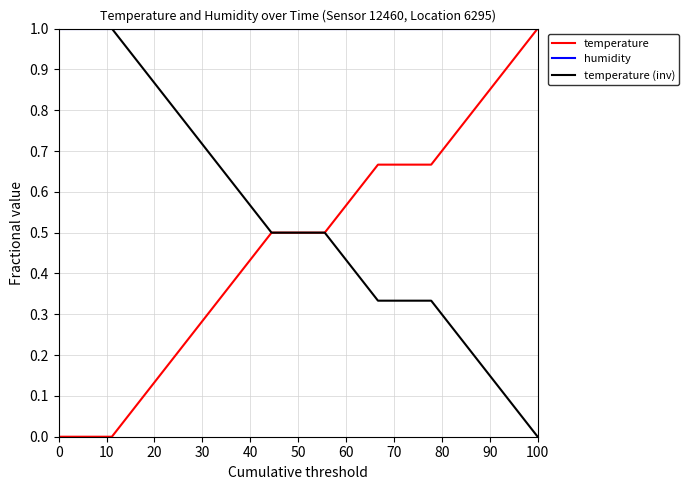

What is the maximum value for temperature (inv)?

1.0